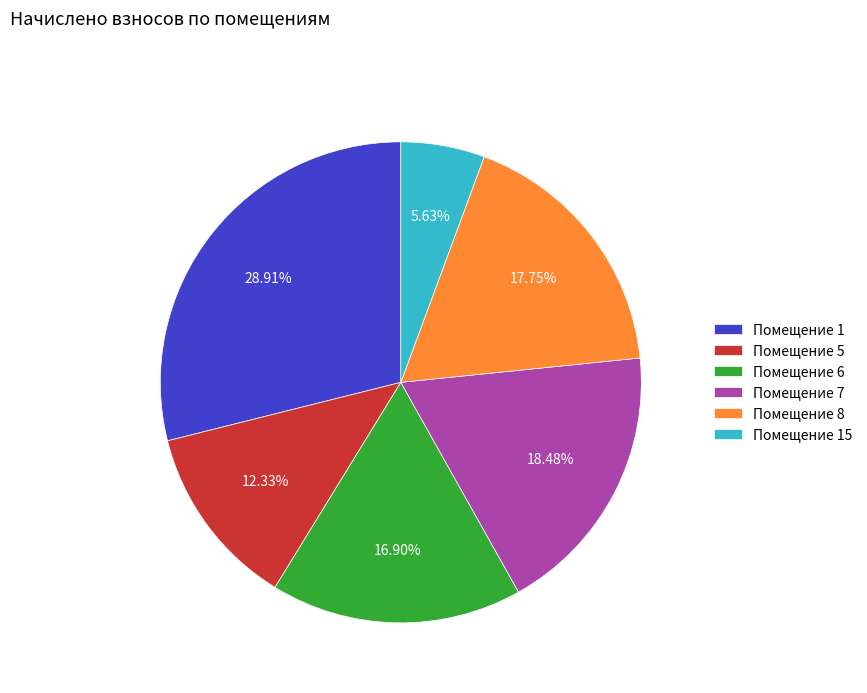

Is the sum of Помещение 15 and Помещение 5 greater than half?

No